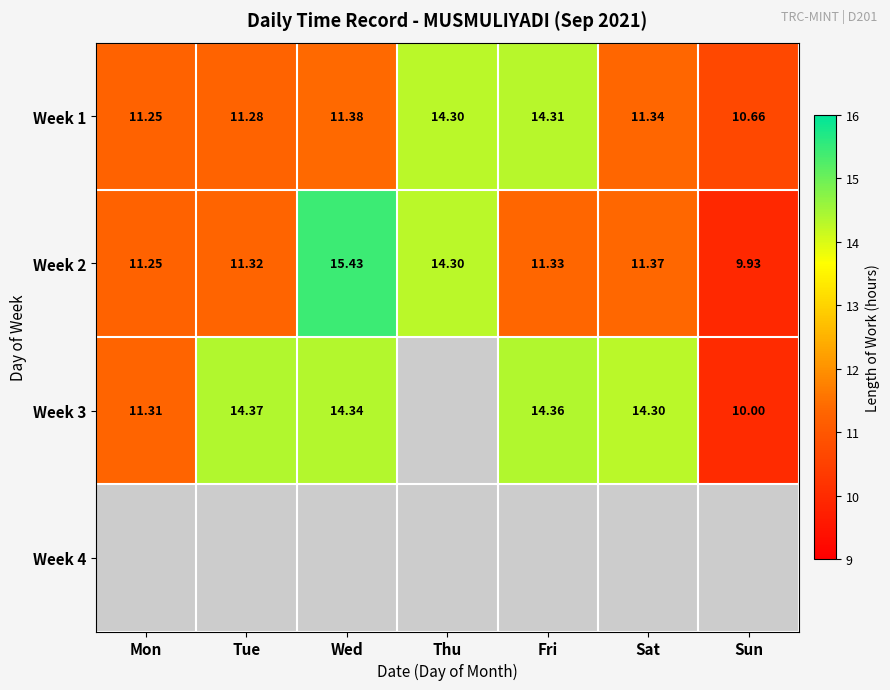

What is the approximate value of Week 2 at Tue?

11.3